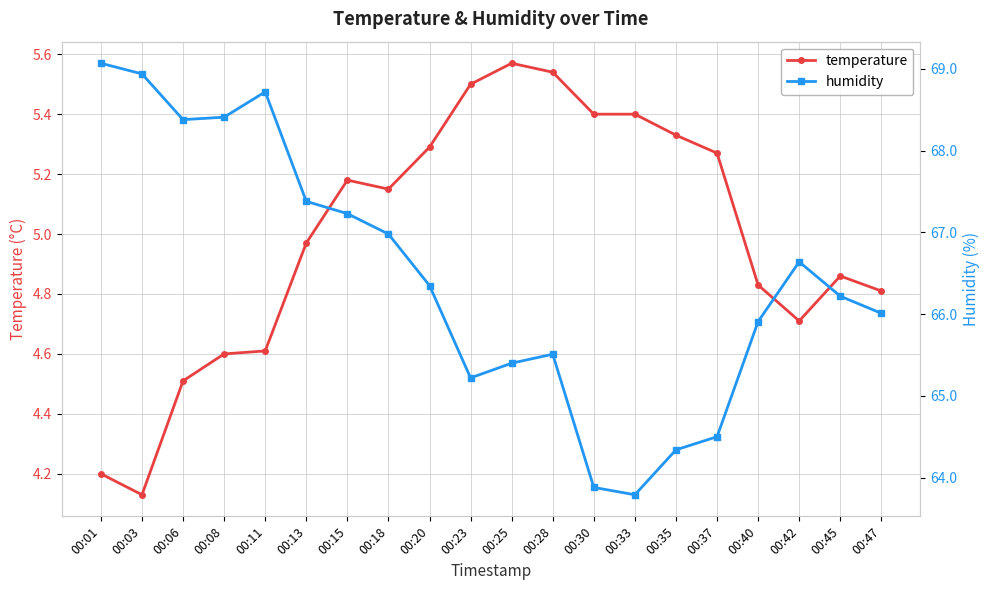

How many interior local valleys does the temperature series have?

3